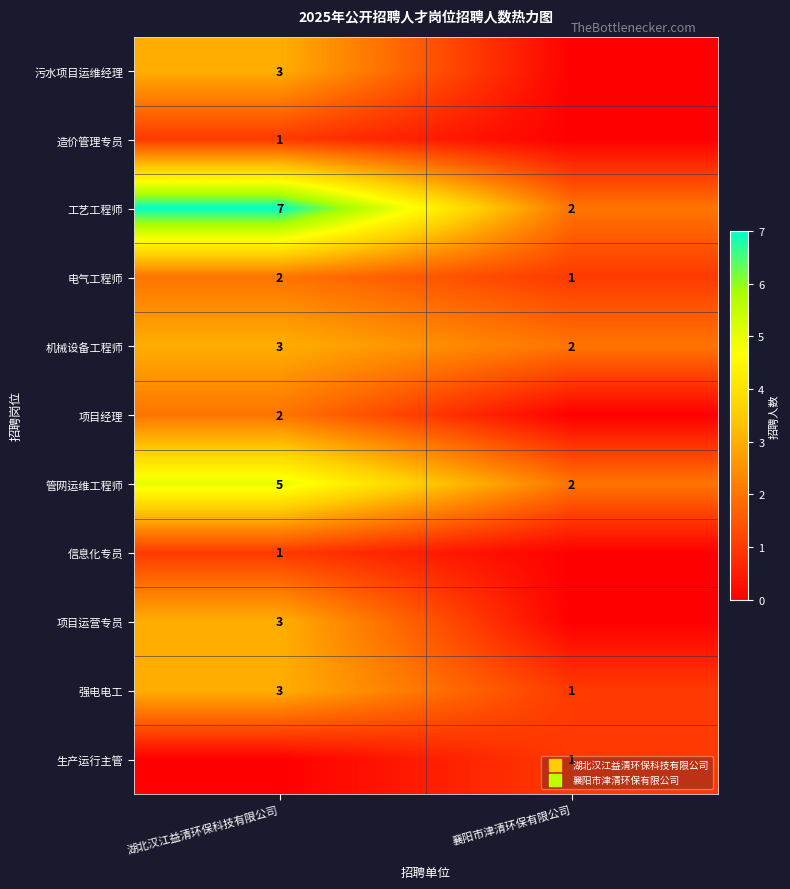

What is the average value of the 机械设备工程师 series?

2